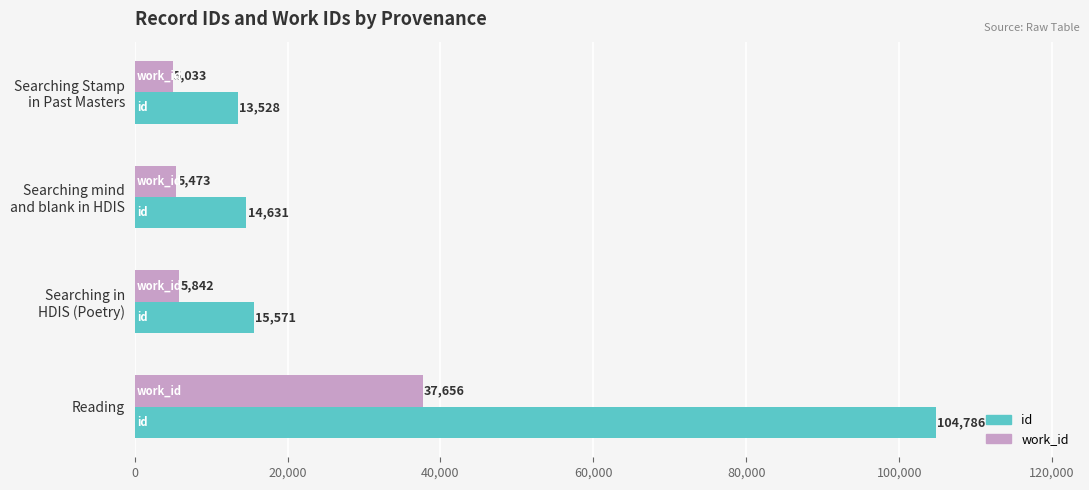

Which series has the largest total across all categories?

id